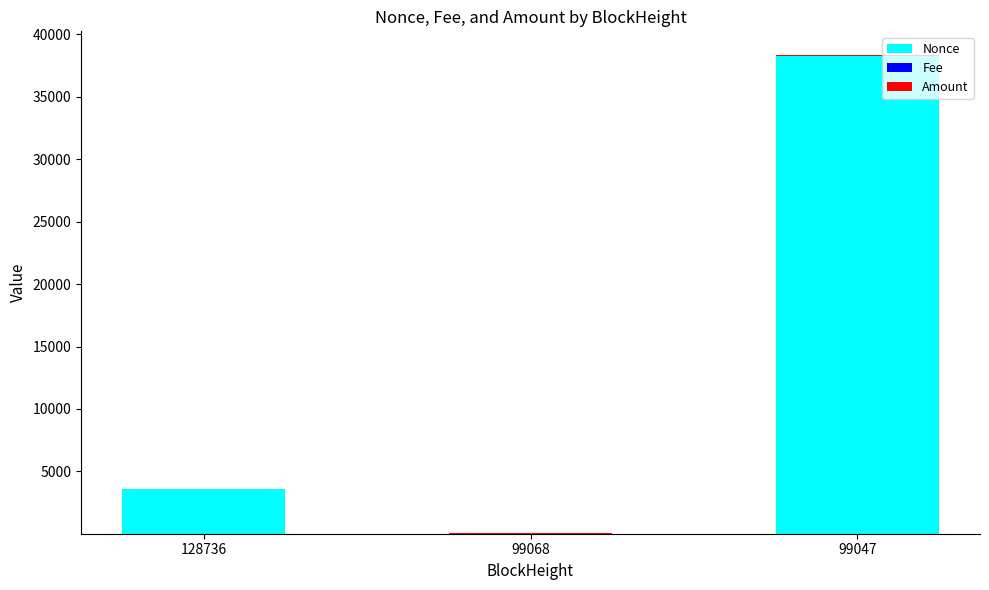

Where is Nonce nearest to the value 19147?

128736